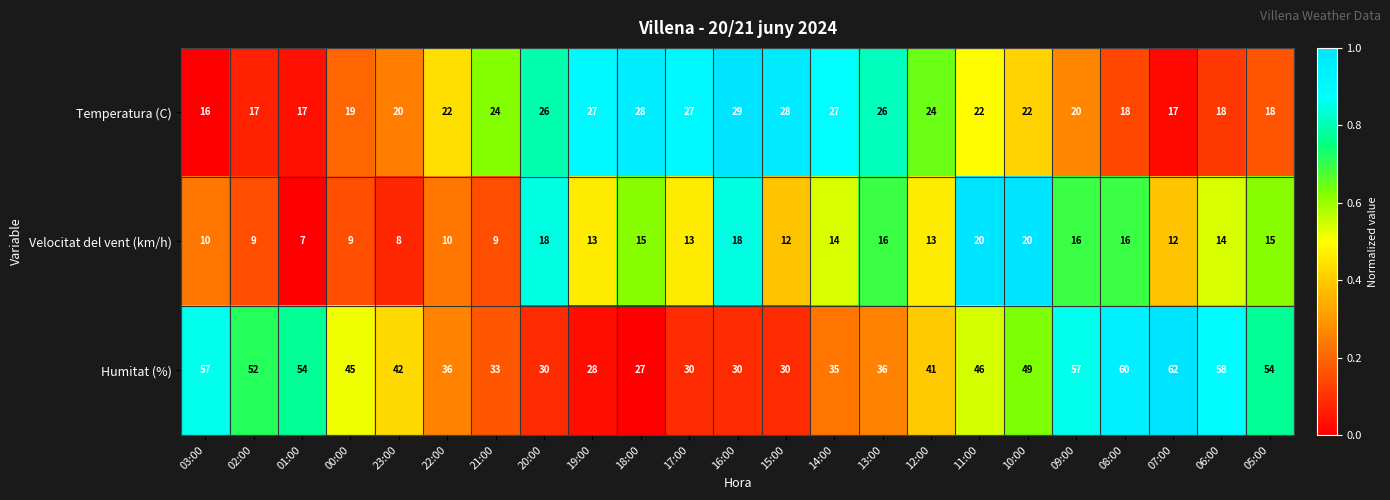

How many categories are shown in the chart?

23